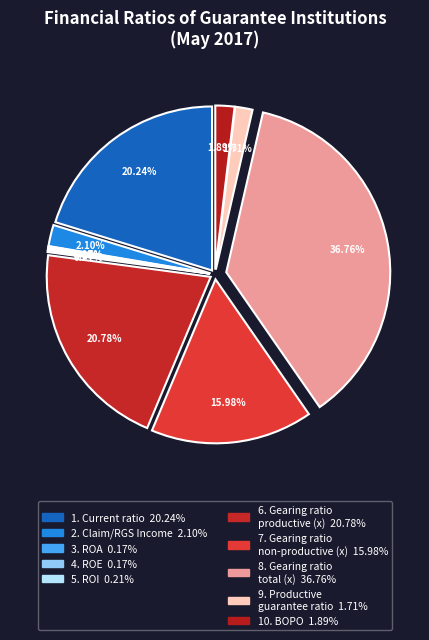

Which slice is the smallest?

3. ROA